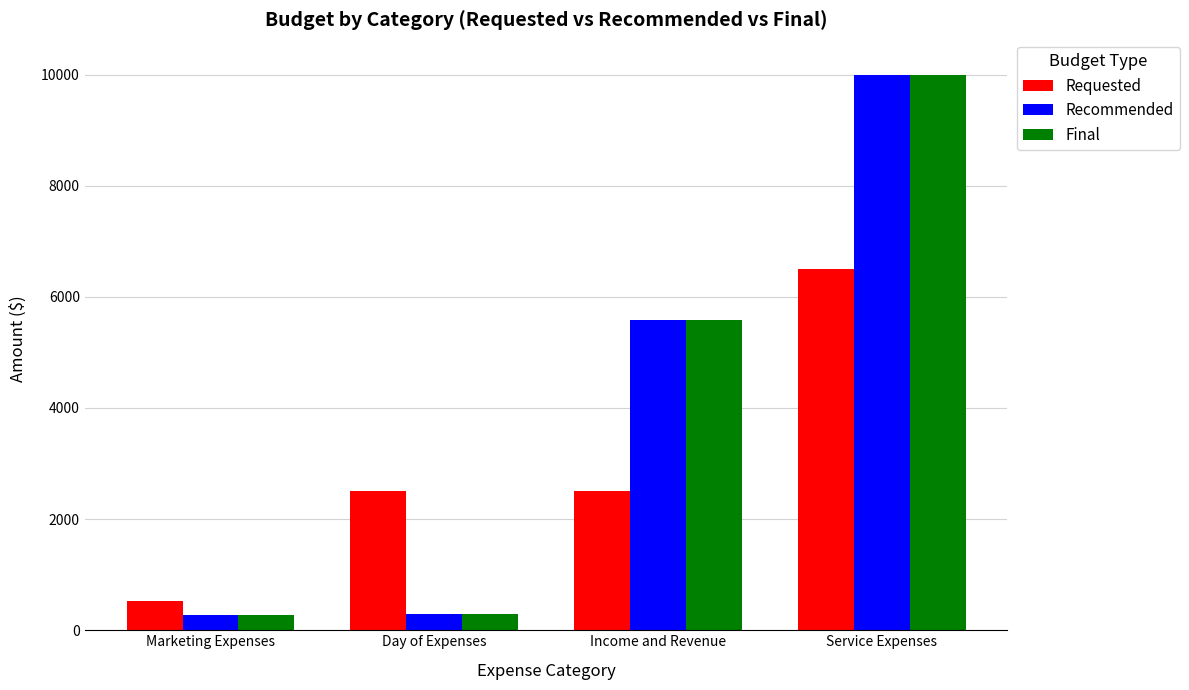

At which label is Final closest to 5137?

Income and Revenue